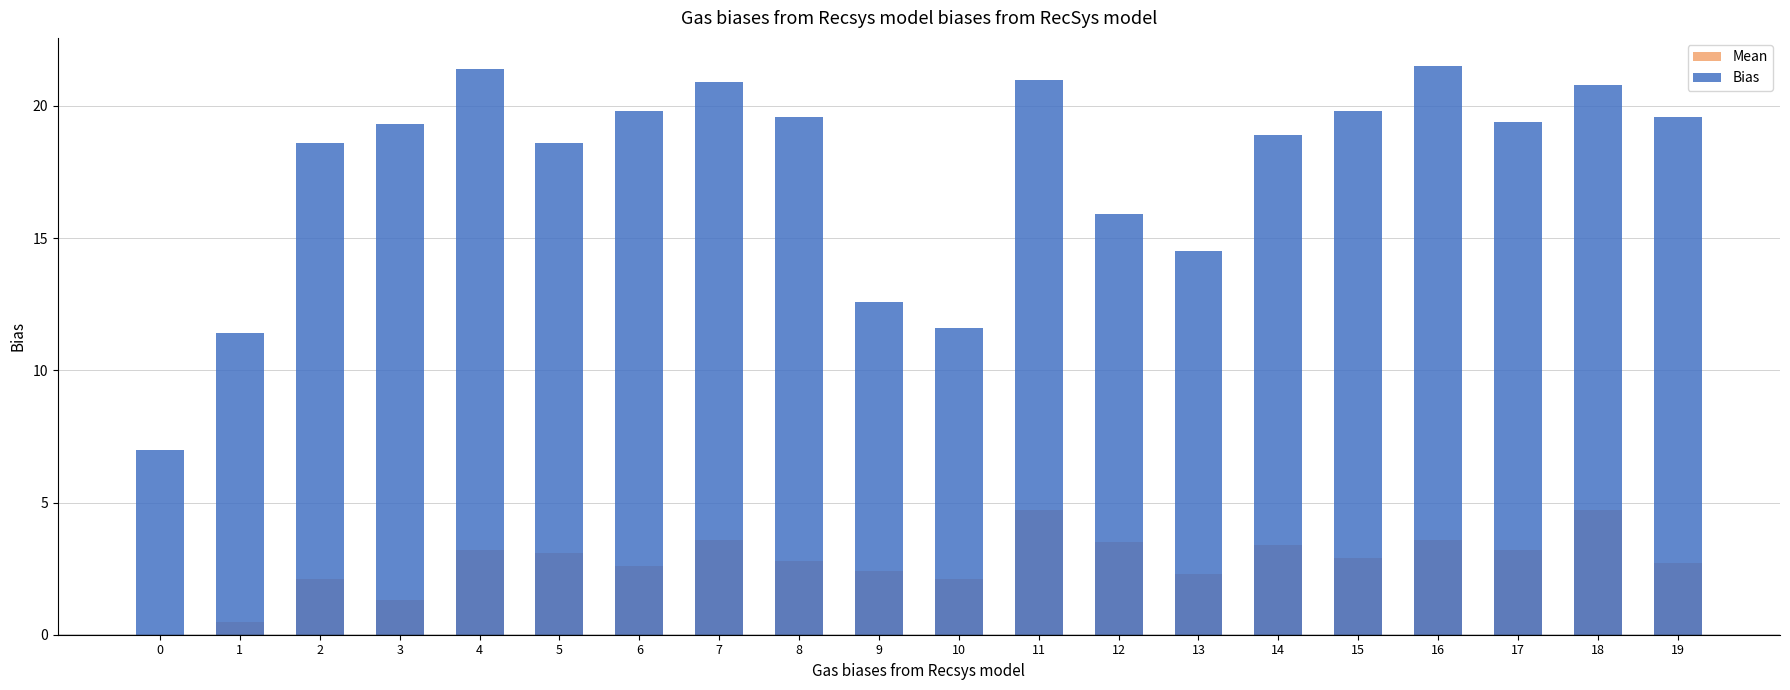

Which category has the highest value across all series?

16